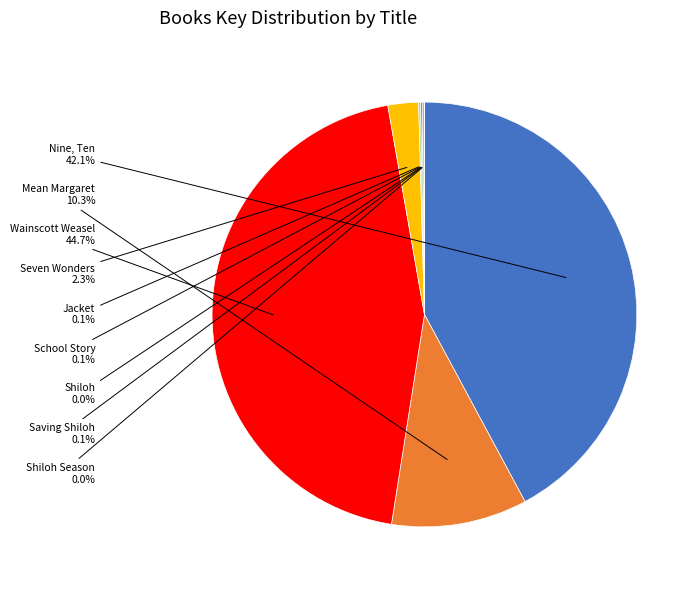

To the nearest percent, what is the difference between the largest and smallest slice percentages?

45%